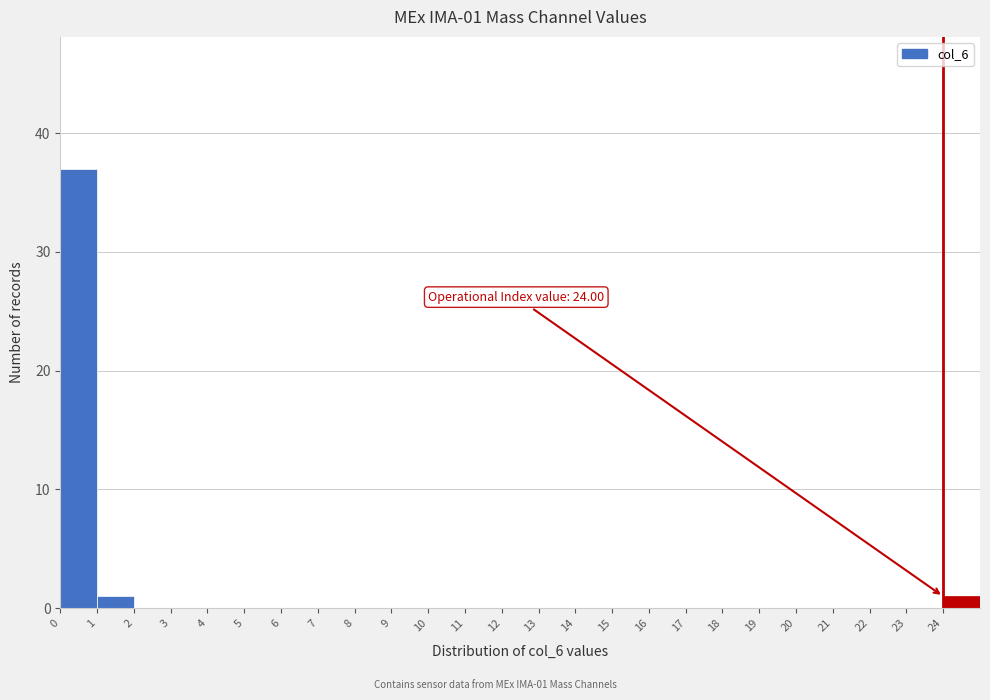

Over which range of the x-axis is the bar tallest?

0 to 1